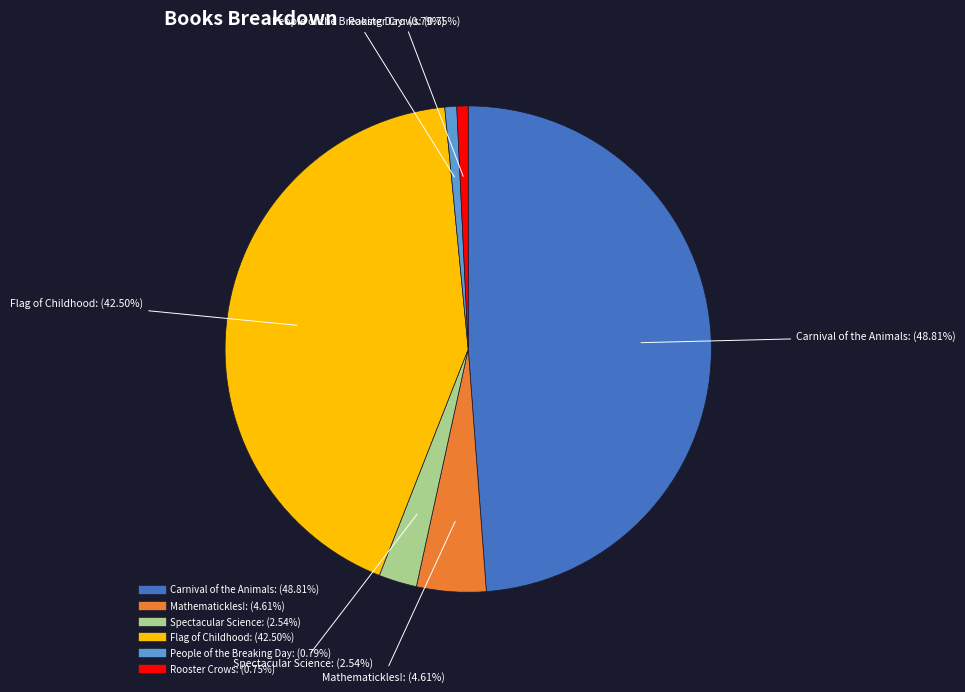

Which category has the biggest portion of the pie?

Carnival of the Animals